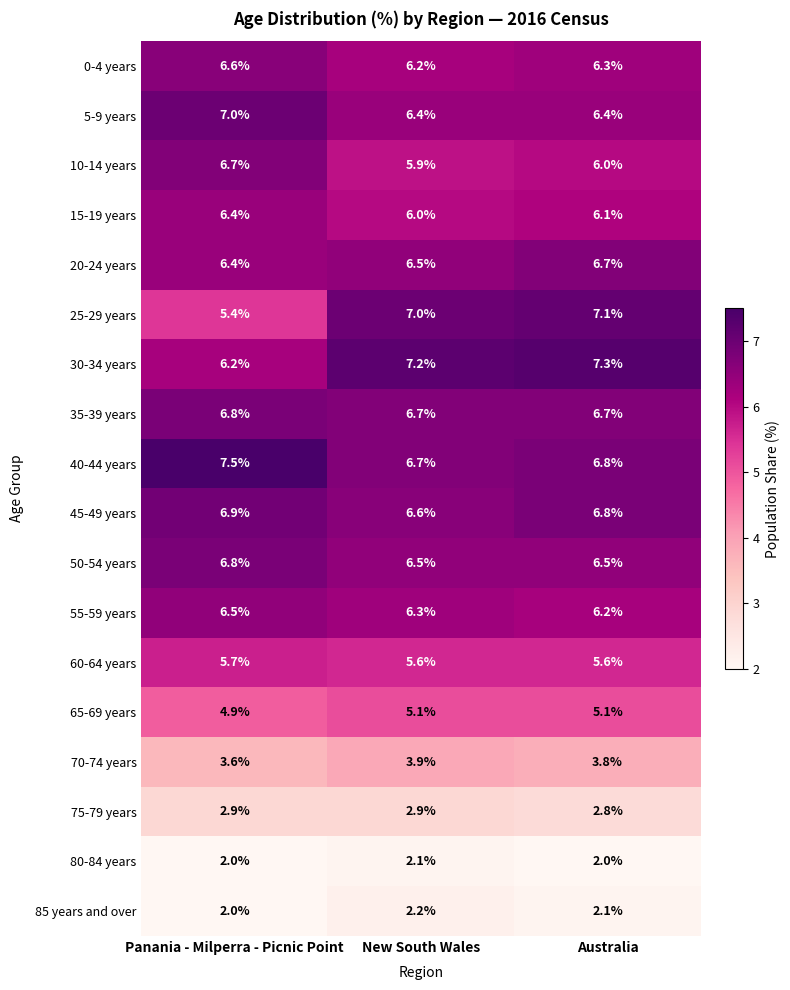

At how many categories does at least one series exceed 6?

3